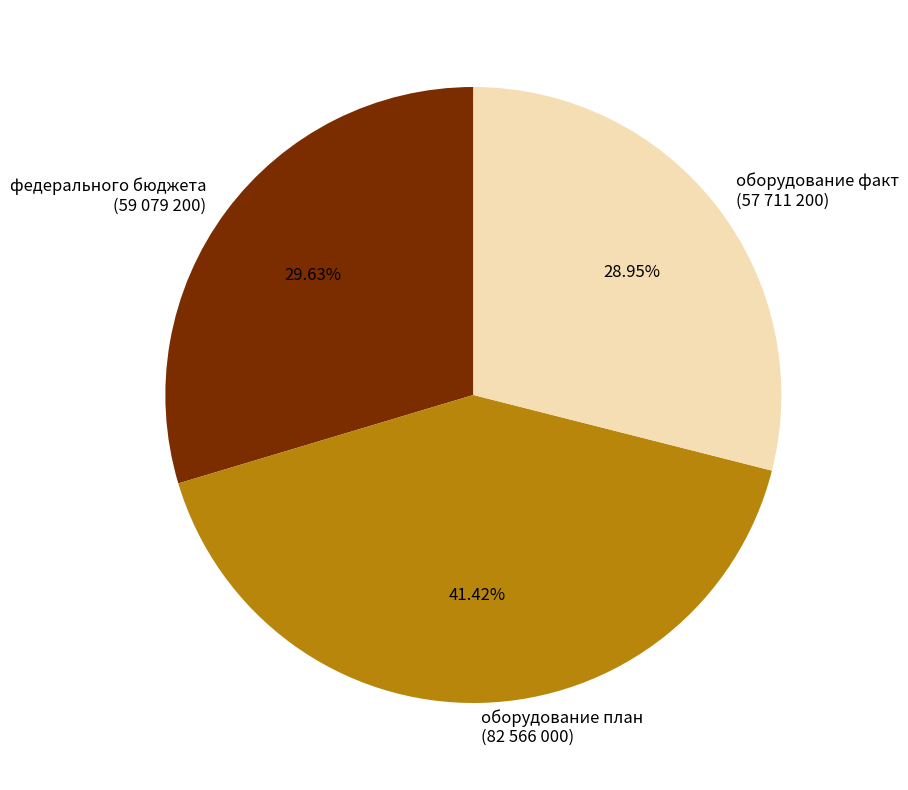

What is the largest slice in the pie chart?

оборудование план (82 566 000)